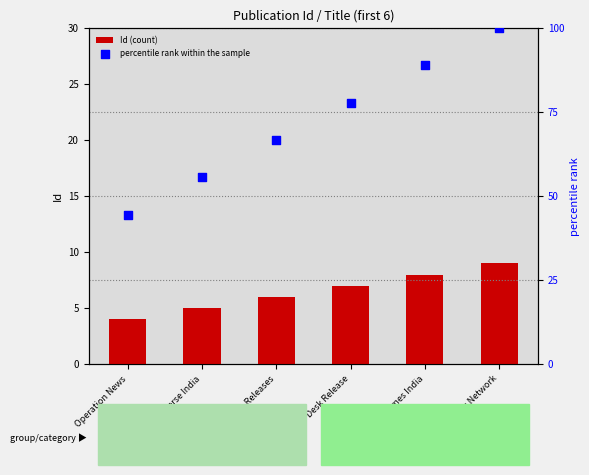

At how many categories does at least one series exceed 42?

6